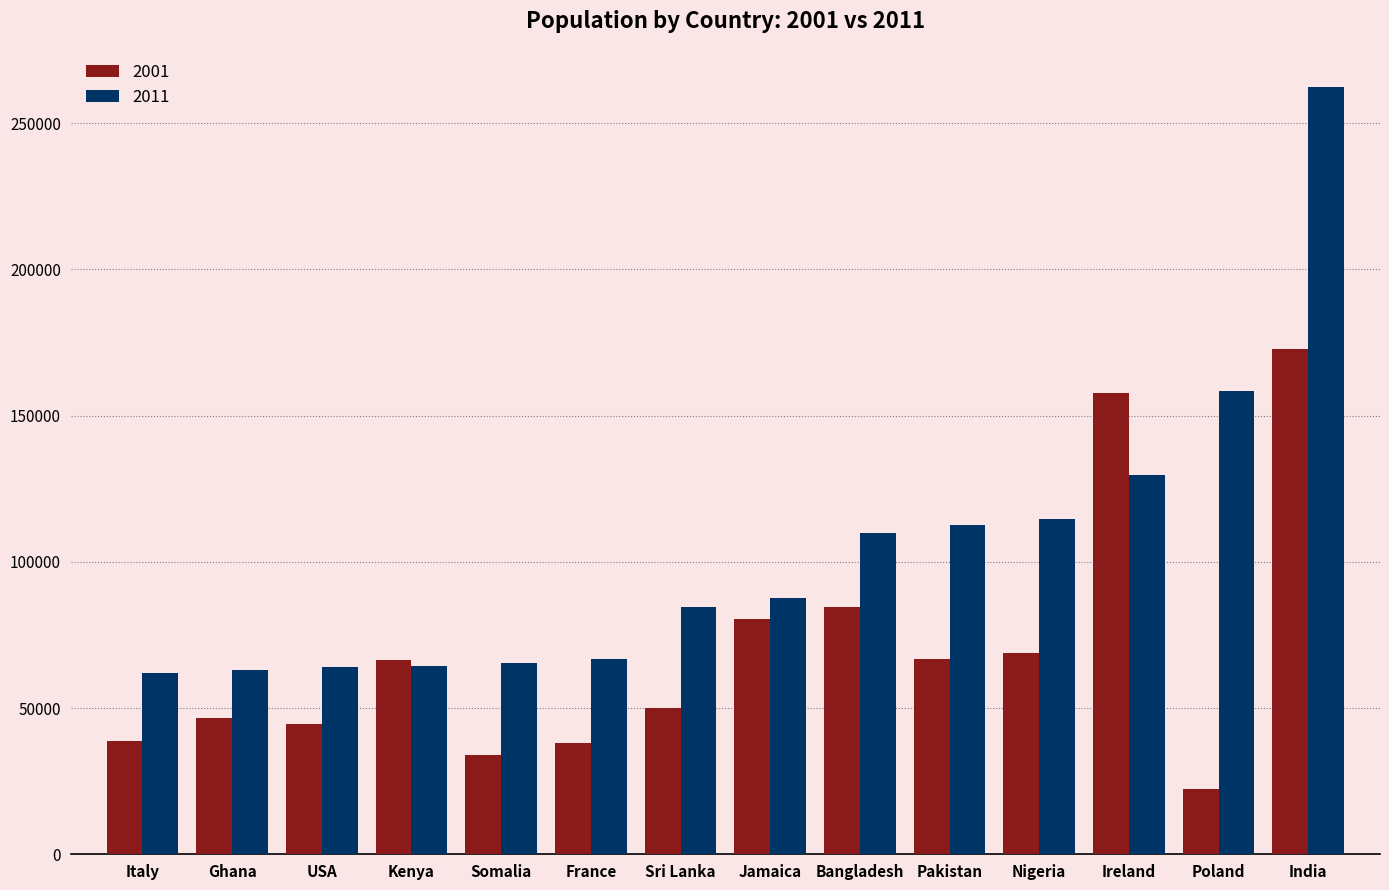

What is the sum of the 2001 values at Kenya and France?

104441